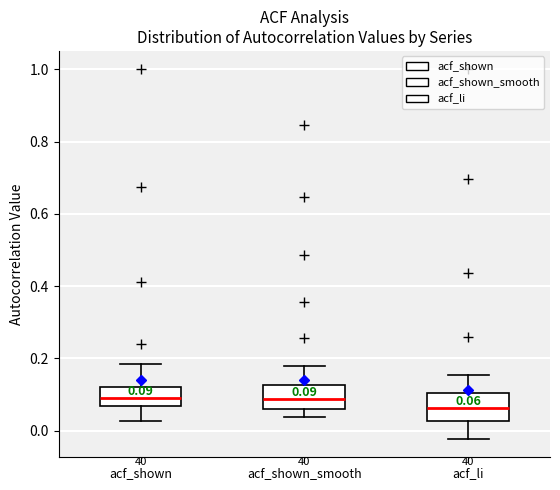

Which box has the lowest median line?

acf_li